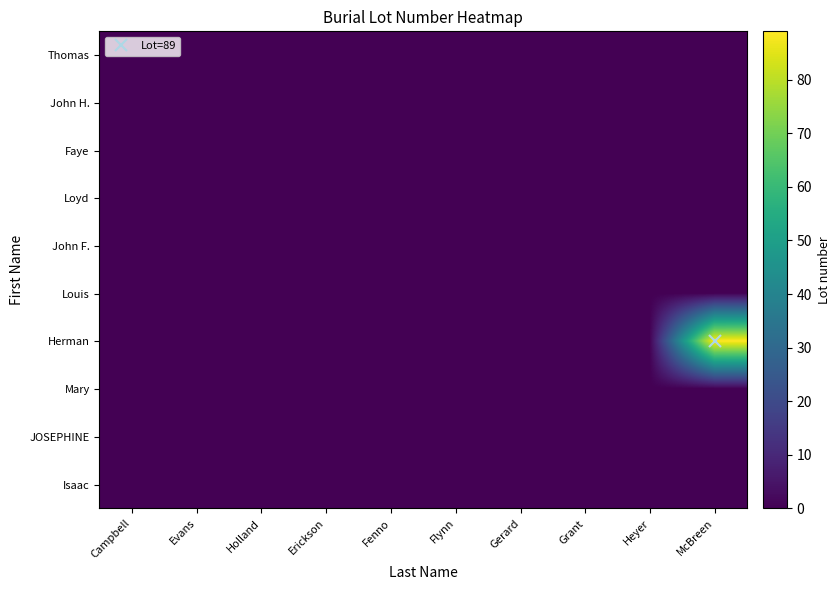

Reading left to right, transcribe all the data shown in this chart.

Isaac: Campbell=0	Evans=0	Holland=0	Erickson=0	Fenno=0	Flynn=0	Gerard=0	Grant=0	Heyer=0	McBreen=0
JOSEPHINE: Campbell=0	Evans=0	Holland=0	Erickson=0	Fenno=0	Flynn=0	Gerard=0	Grant=0	Heyer=0	McBreen=0
Mary: Campbell=0	Evans=0	Holland=0	Erickson=0	Fenno=0	Flynn=0	Gerard=0	Grant=0	Heyer=0	McBreen=0
Herman: Campbell=0	Evans=0	Holland=0	Erickson=0	Fenno=0	Flynn=0	Gerard=0	Grant=0	Heyer=0	McBreen=89
Louis: Campbell=0	Evans=0	Holland=0	Erickson=0	Fenno=0	Flynn=0	Gerard=0	Grant=0	Heyer=0	McBreen=0
John F.: Campbell=0	Evans=0	Holland=0	Erickson=0	Fenno=0	Flynn=0	Gerard=0	Grant=0	Heyer=0	McBreen=0
Loyd: Campbell=0	Evans=0	Holland=0	Erickson=0	Fenno=0	Flynn=0	Gerard=0	Grant=0	Heyer=0	McBreen=0
Faye: Campbell=0	Evans=0	Holland=0	Erickson=0	Fenno=0	Flynn=0	Gerard=0	Grant=0	Heyer=0	McBreen=0
John H.: Campbell=0	Evans=0	Holland=0	Erickson=0	Fenno=0	Flynn=0	Gerard=0	Grant=0	Heyer=0	McBreen=0
Thomas: Campbell=0	Evans=0	Holland=0	Erickson=0	Fenno=0	Flynn=0	Gerard=0	Grant=0	Heyer=0	McBreen=0